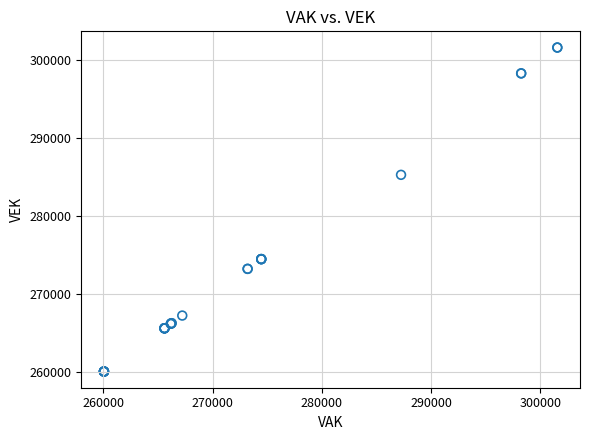

What Y value in the scatter plot is closest to 280802?

285246